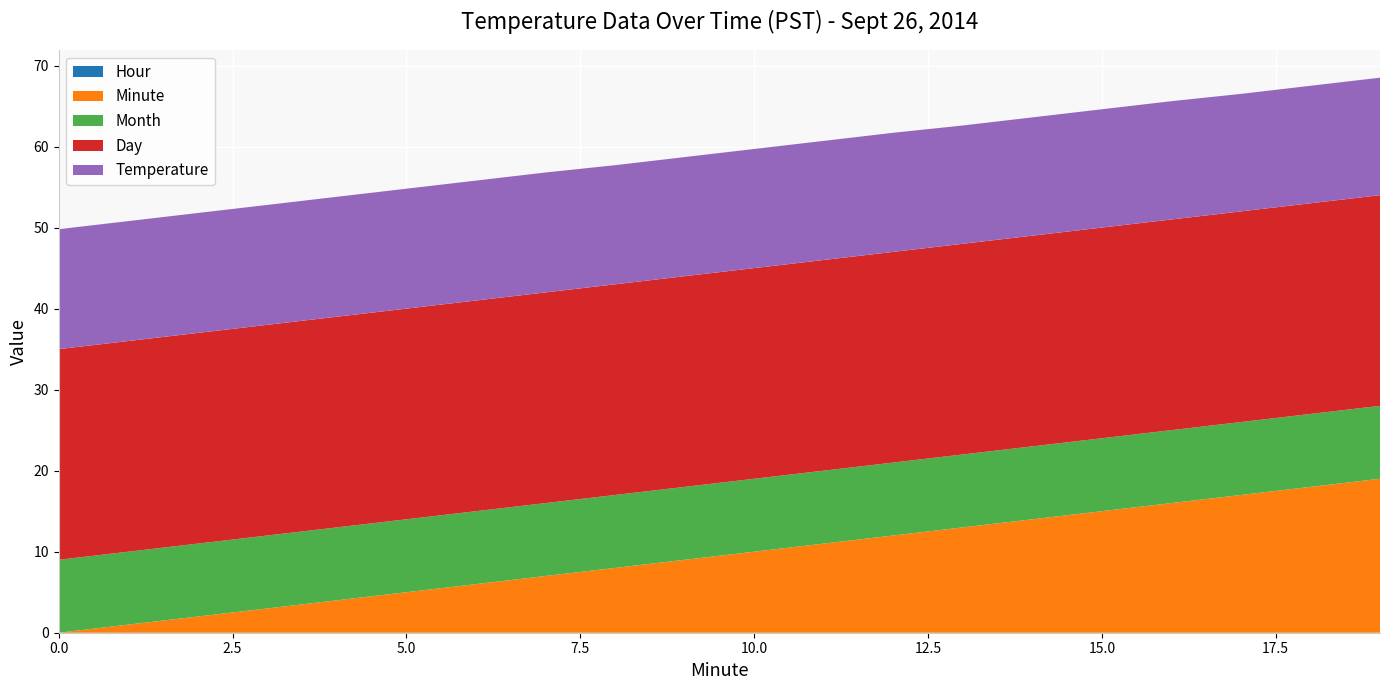

Reading left to right, transcribe all the data shown in this chart.

Temperature: 0=14.8	1=14.8	2=14.8	3=14.8	4=14.8	5=14.8	6=14.8	7=14.8	8=14.7	9=14.7	10=14.7	11=14.7	12=14.7	13=14.6	14=14.6	15=14.6	16=14.6	17=14.5	18=14.5	19=14.5
Minute_scaled: 0=0.0	1=1.0	2=2.0	3=3.0	4=4.0	5=5.0	6=6.0	7=7.0	8=8.0	9=9.0	10=10.0	11=11.0	12=12.0	13=13.0	14=14.0	15=15.0	16=16.0	17=17.0	18=18.0	19=19.0
Hour_val: 0=0.0	1=0.0	2=0.0	3=0.0	4=0.0	5=0.0	6=0.0	7=0.0	8=0.0	9=0.0	10=0.0	11=0.0	12=0.0	13=0.0	14=0.0	15=0.0	16=0.0	17=0.0	18=0.0	19=0.0
Day_val: 0=26.0	1=26.0	2=26.0	3=26.0	4=26.0	5=26.0	6=26.0	7=26.0	8=26.0	9=26.0	10=26.0	11=26.0	12=26.0	13=26.0	14=26.0	15=26.0	16=26.0	17=26.0	18=26.0	19=26.0
Month_val: 0=9.0	1=9.0	2=9.0	3=9.0	4=9.0	5=9.0	6=9.0	7=9.0	8=9.0	9=9.0	10=9.0	11=9.0	12=9.0	13=9.0	14=9.0	15=9.0	16=9.0	17=9.0	18=9.0	19=9.0